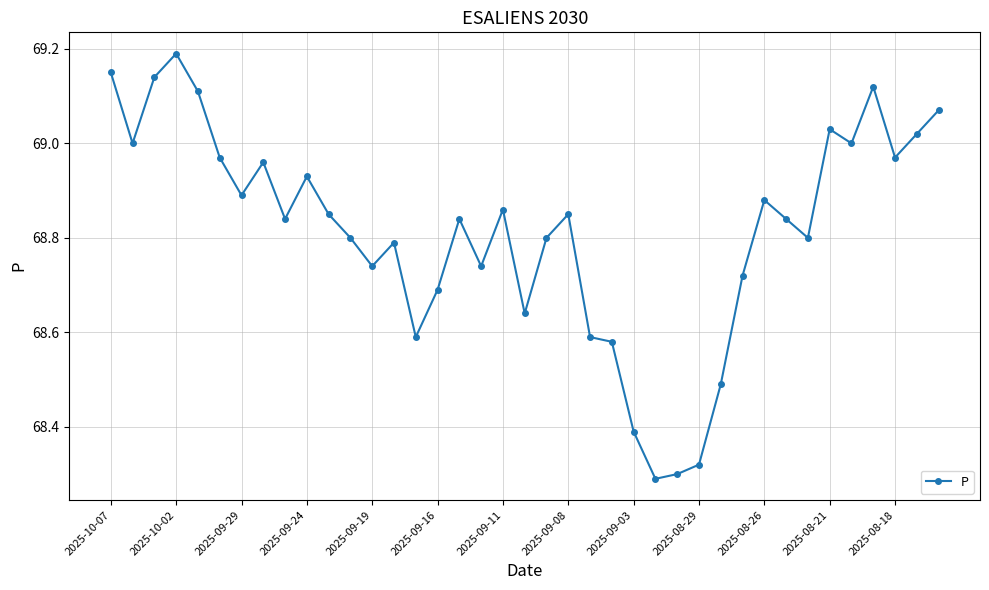

True or false: the data has more than 1 interior local peaks.

True